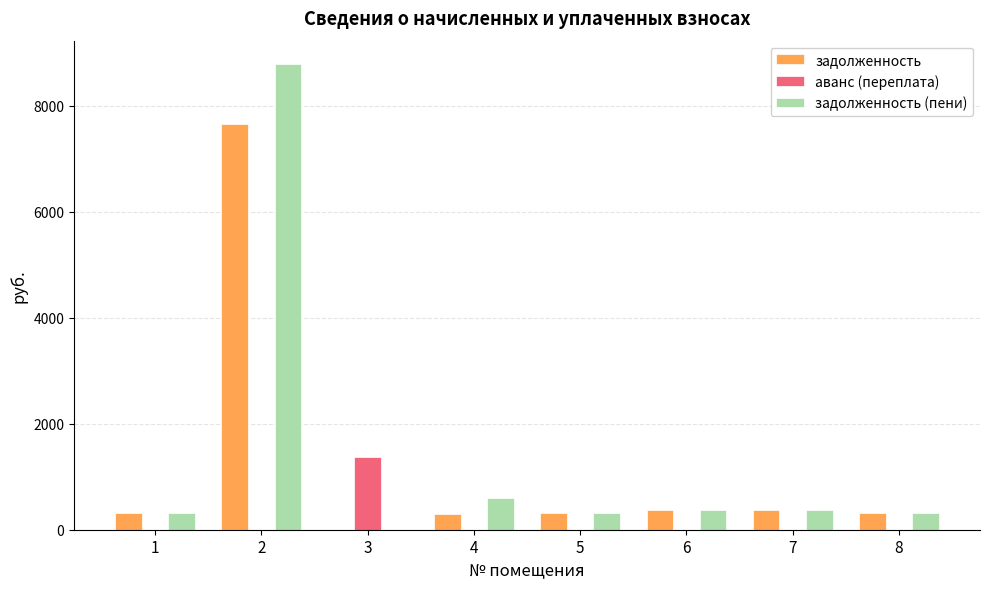

At which category does the chart reach its peak across all series?

2